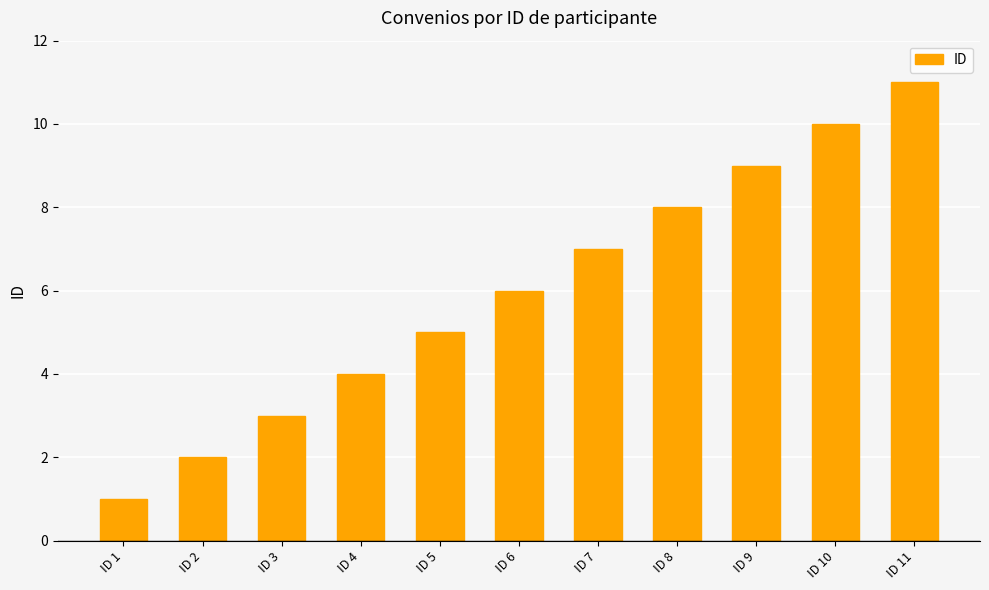

Rank the categories by value from lowest to highest.

ID 1, ID 2, ID 3, ID 4, ID 5, ID 6, ID 7, ID 8, ID 9, ID 10, ID 11